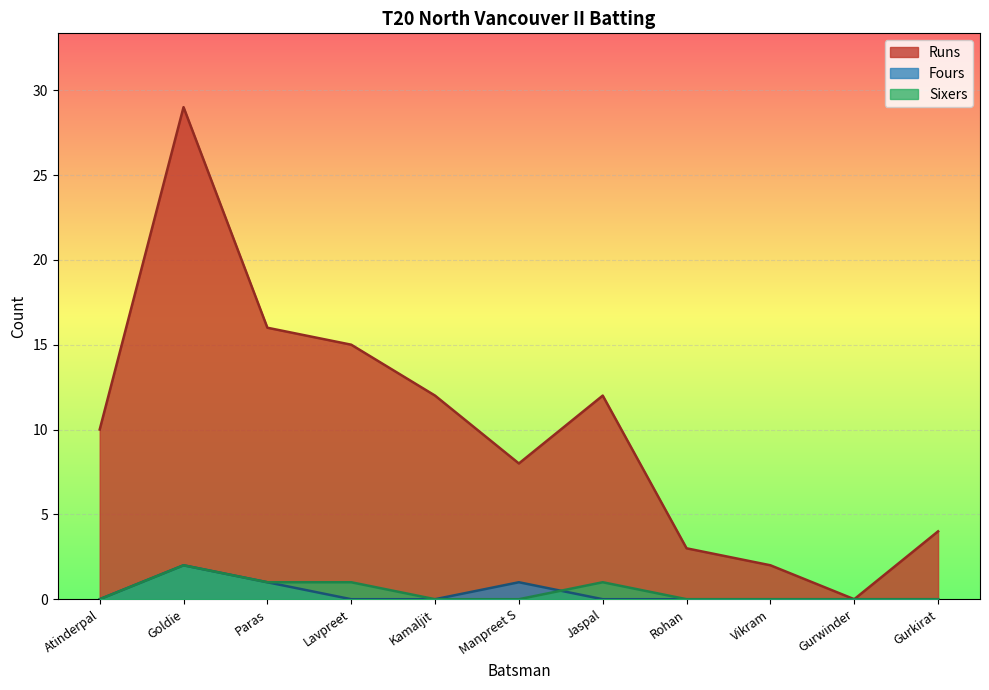

What is the highest value of the Sixers series?

2